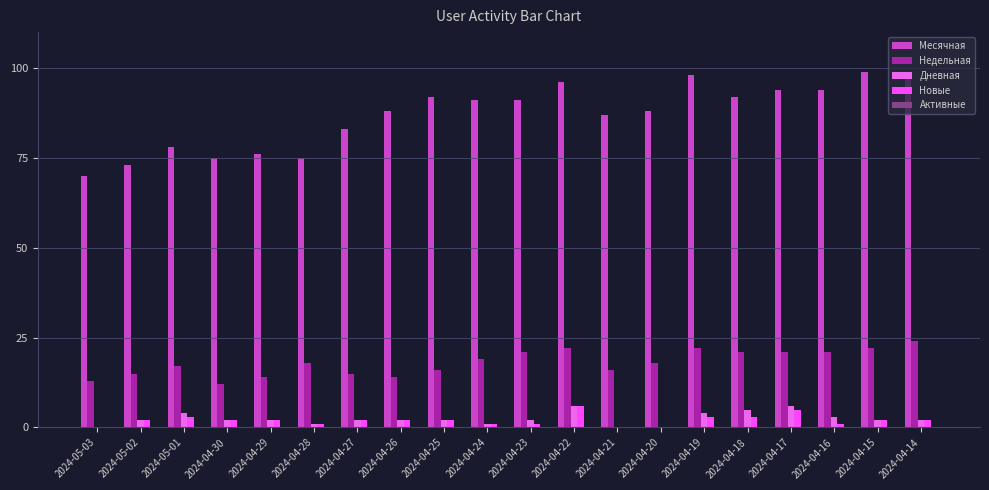

Which series has the largest total across all categories?

Месячная